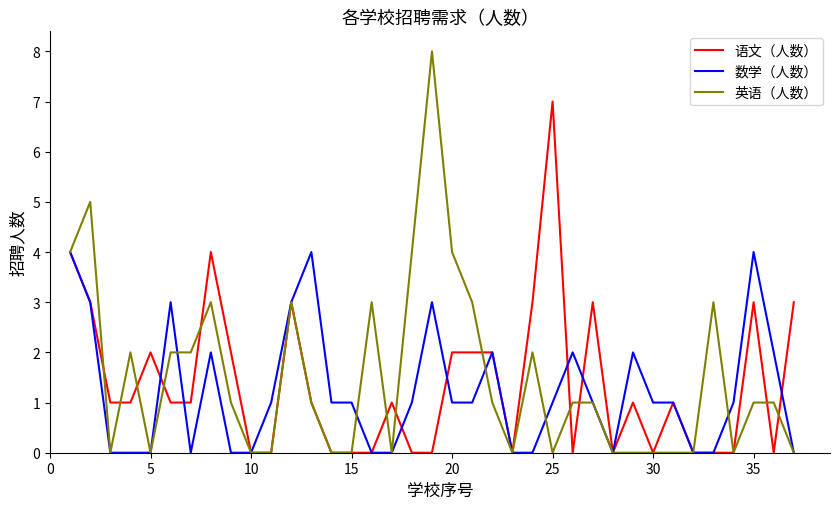

What is the greatest value displayed?

8